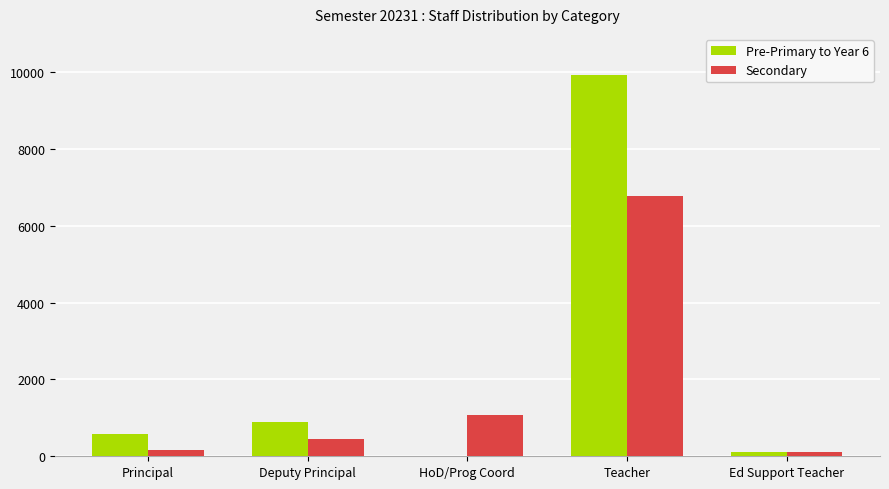

Reading left to right, transcribe all the data shown in this chart.

Pre-Primary to Year 6: 575	887	16	9934	116
Secondary: 172	443	1087	6784	108